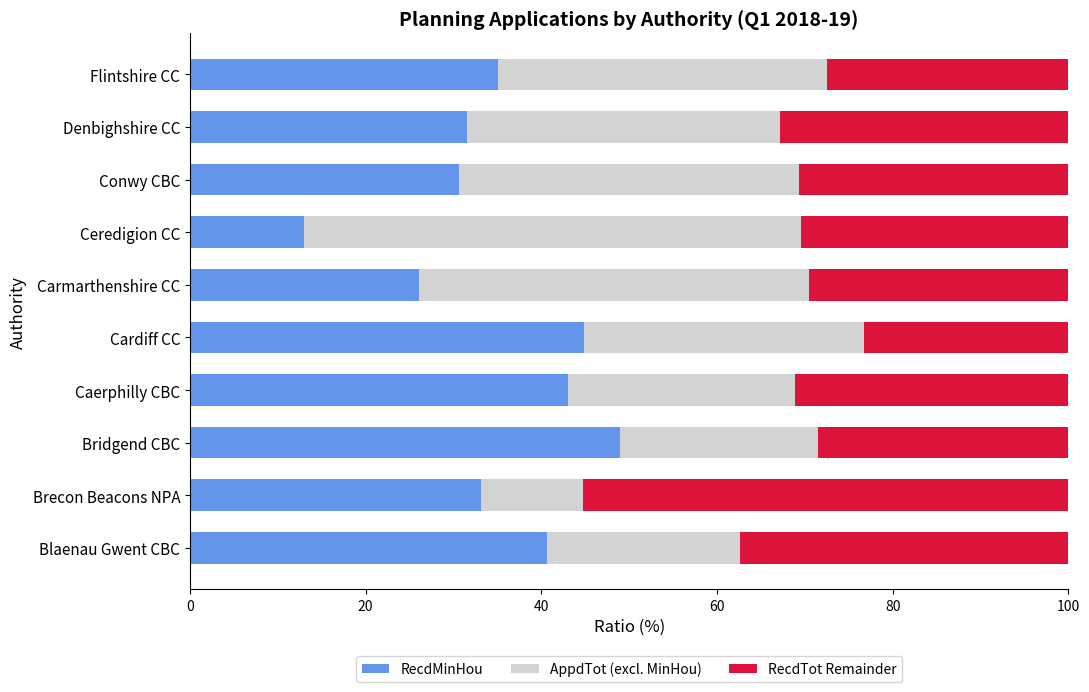

What is the total value across all series at Carmarthenshire CC?

100.0